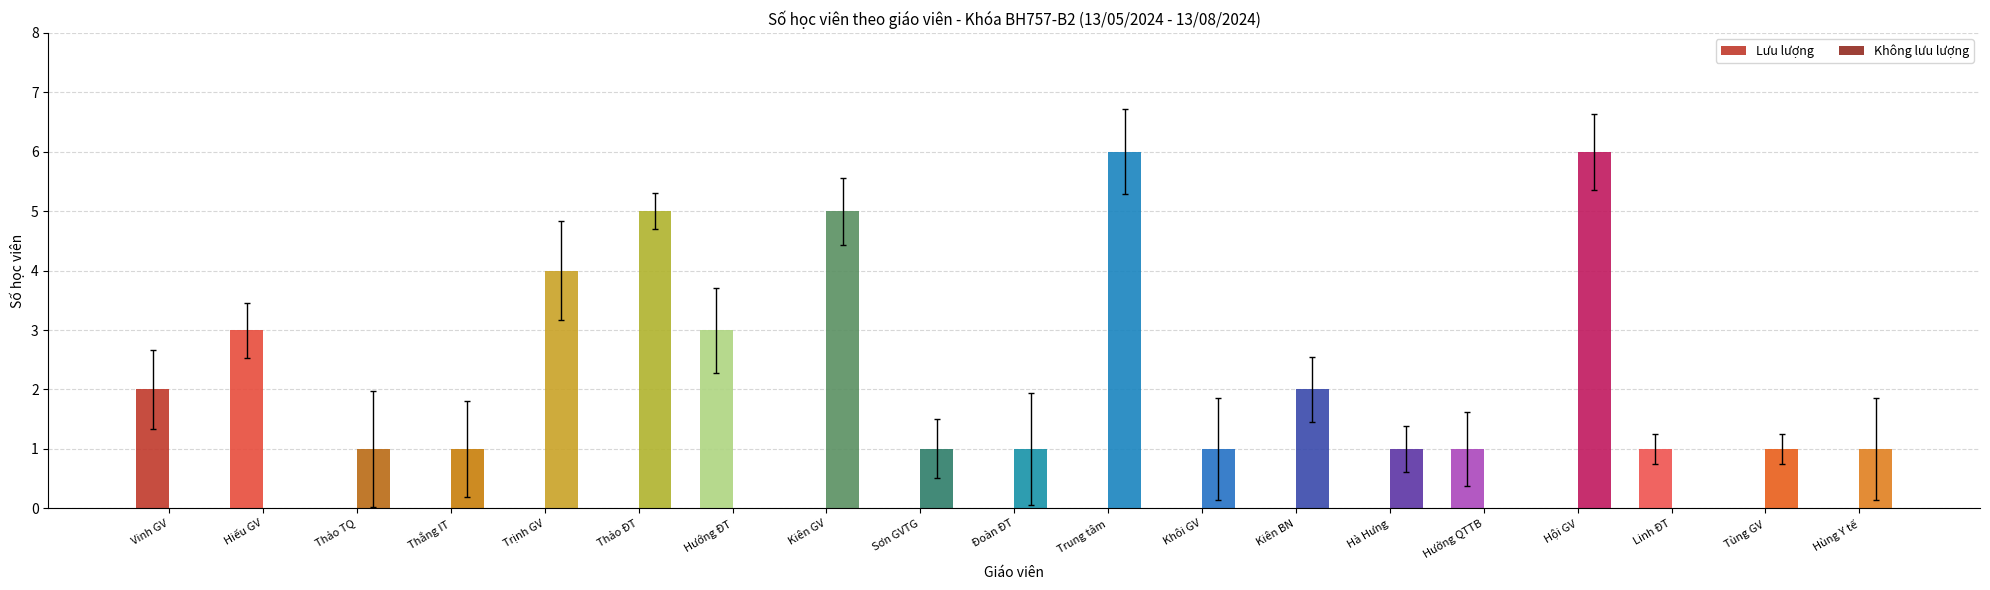

Which series changed the most between Vinh GV and Thảo TQ?

Lưu lượng